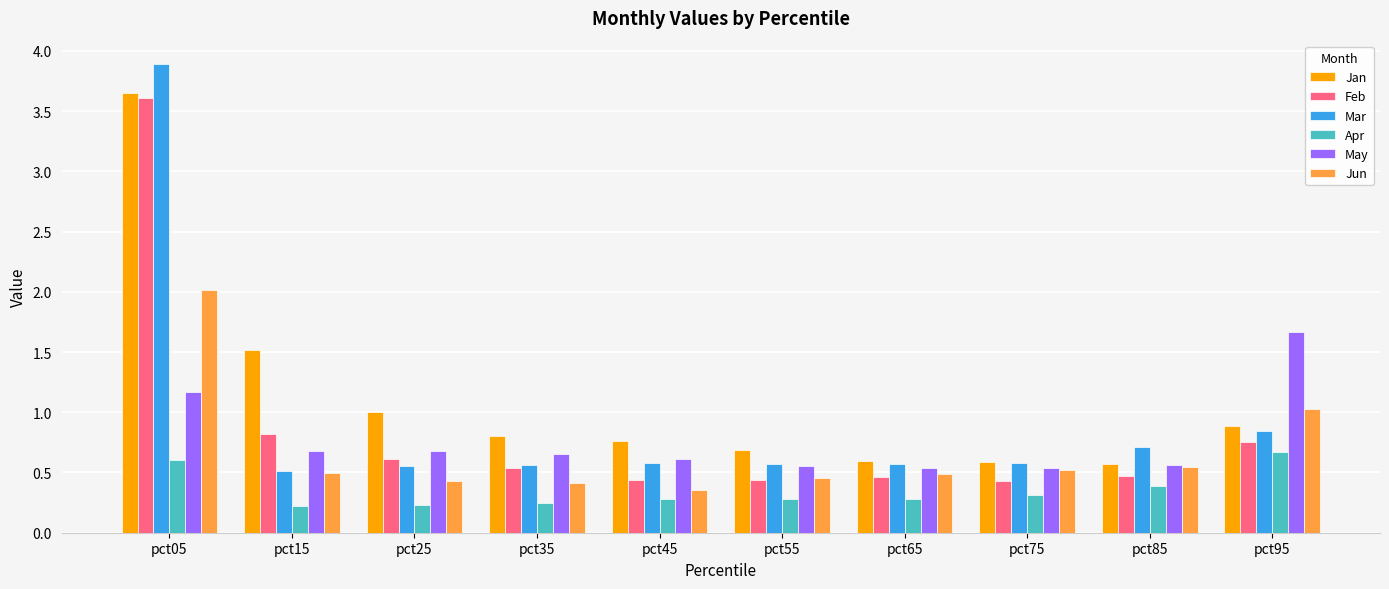

Which series has the largest total across all categories?

Jan